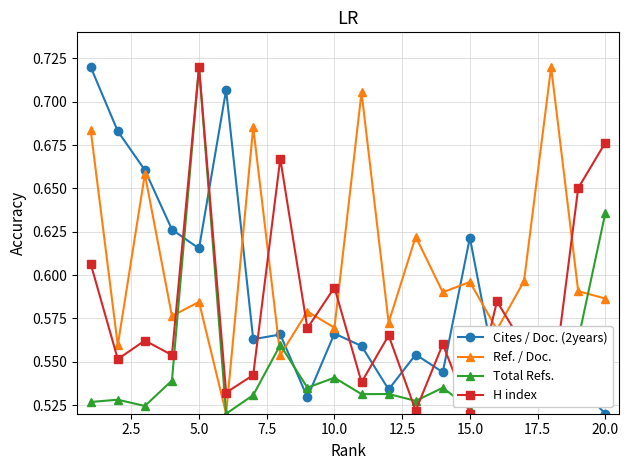

How many data points does each series have?

20